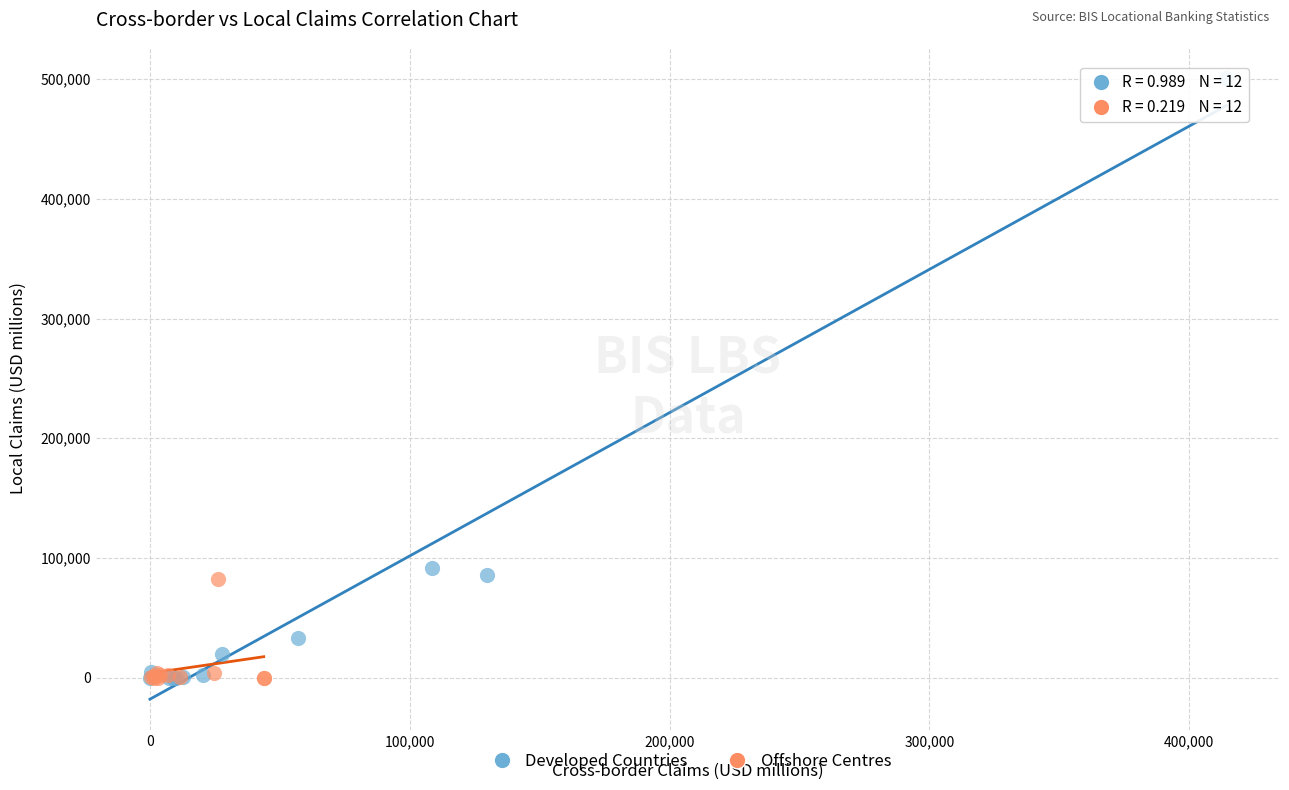

Which series has the largest Y range (max minus min)?

Developed Countries